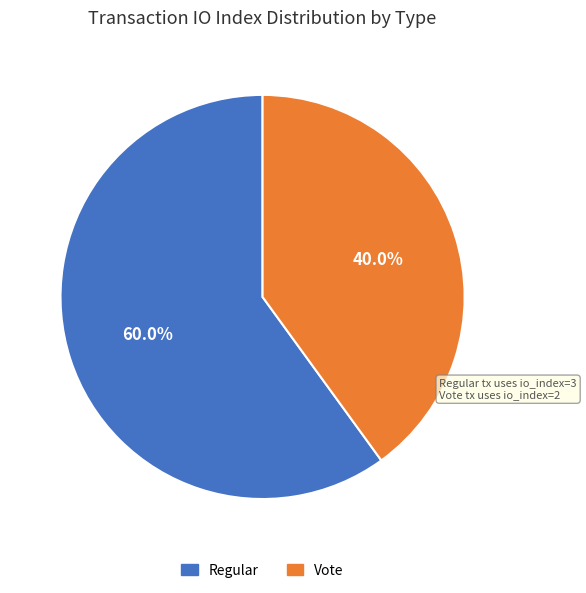

Does any single category account for the majority?

Yes